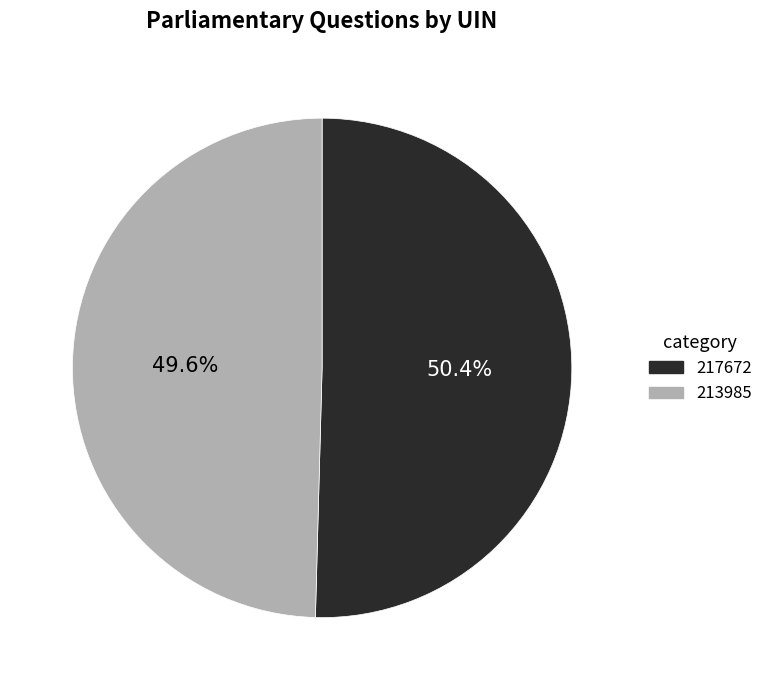

To the nearest percent, what percentage of the pie is 213985?

50%